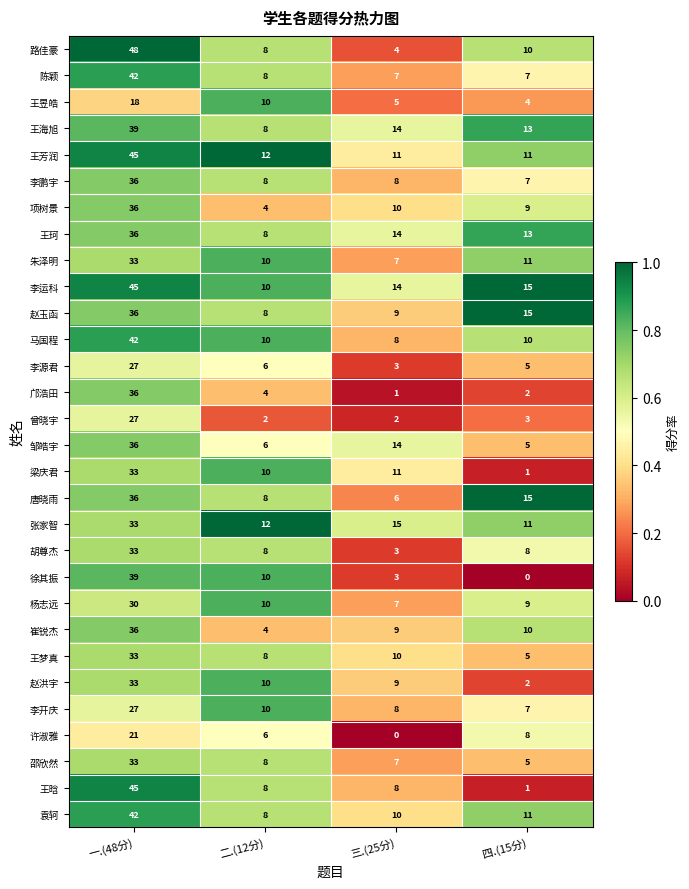

True or false: 许淑雅 has a value of 10 at 二.(12分).

False